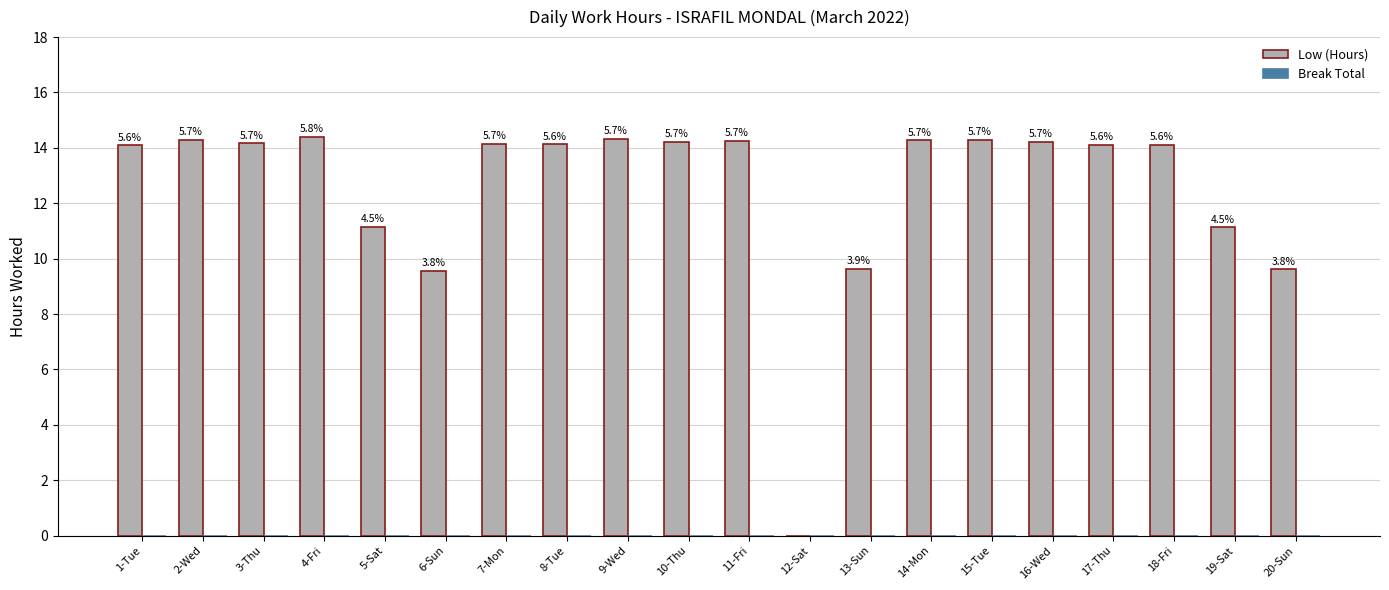

Are the bars horizontal?

No